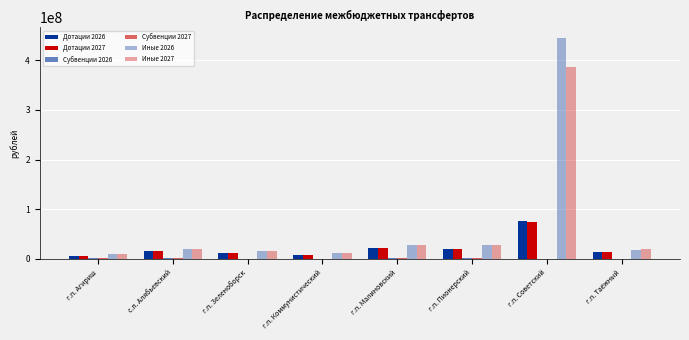

How many distinct data groups are displayed?

6